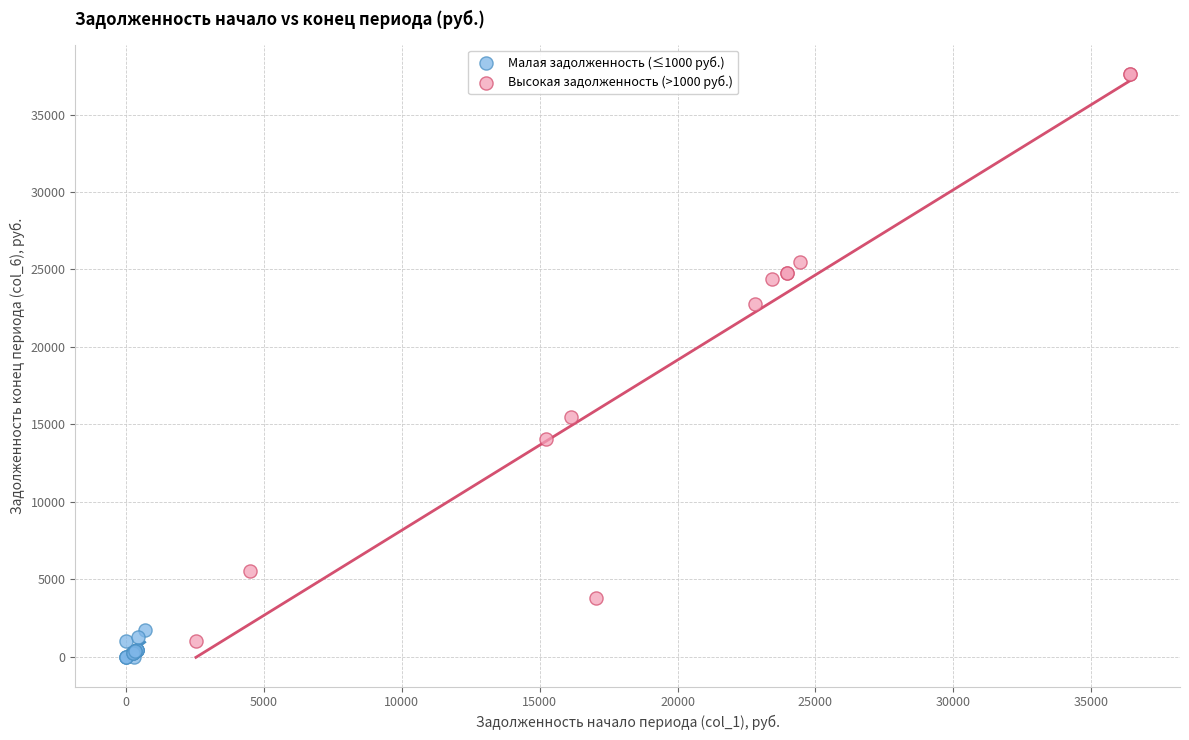

Which series has the widest spread of Y values?

Высокая задолженность (>1000 руб.)